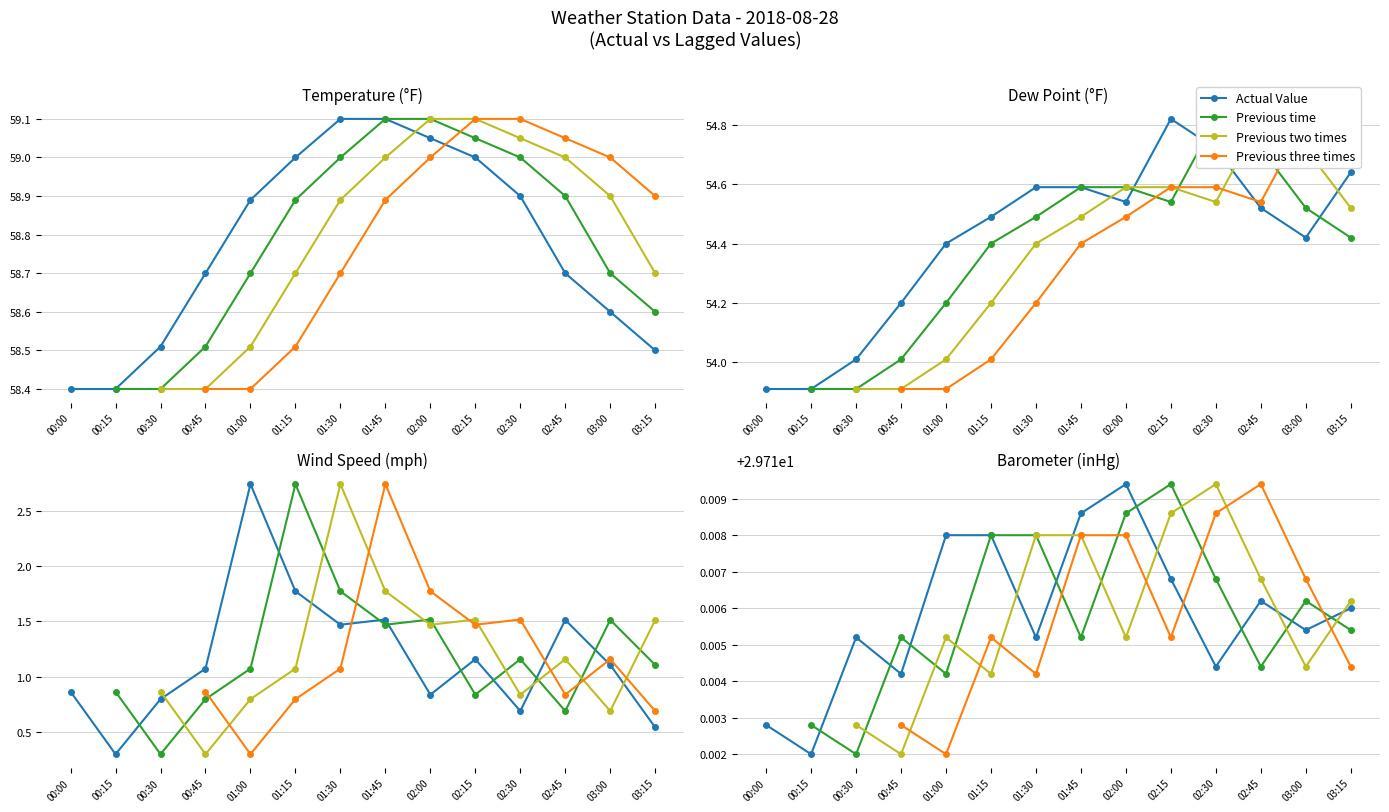

What is the spread (max minus min) of values at 00:00?

57.5